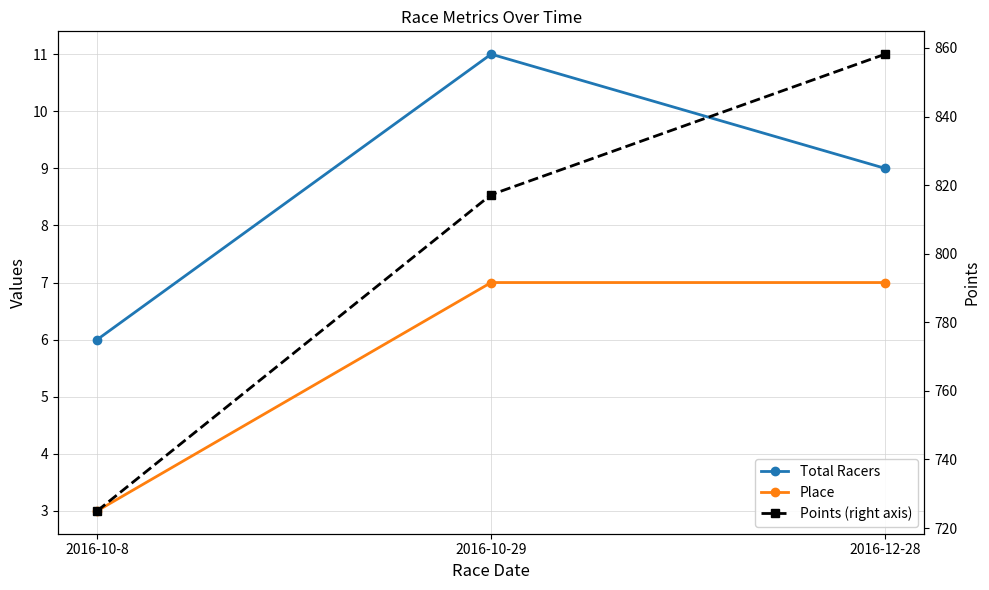

Is it true that Points (right axis) equals 817.2 at 2016-10-29?

True